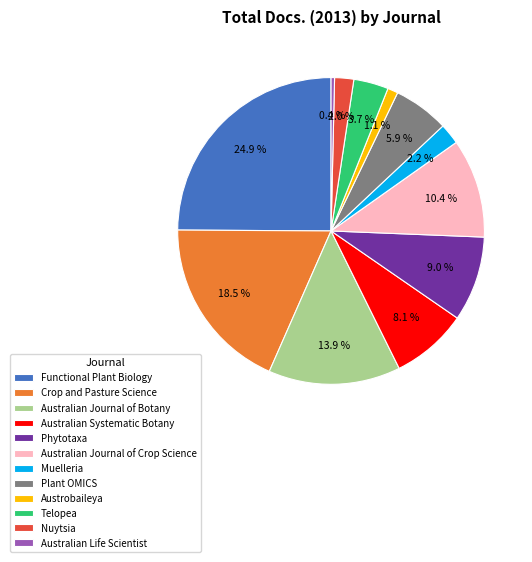

True or false: Telopea accounts for 12% of the total.

False